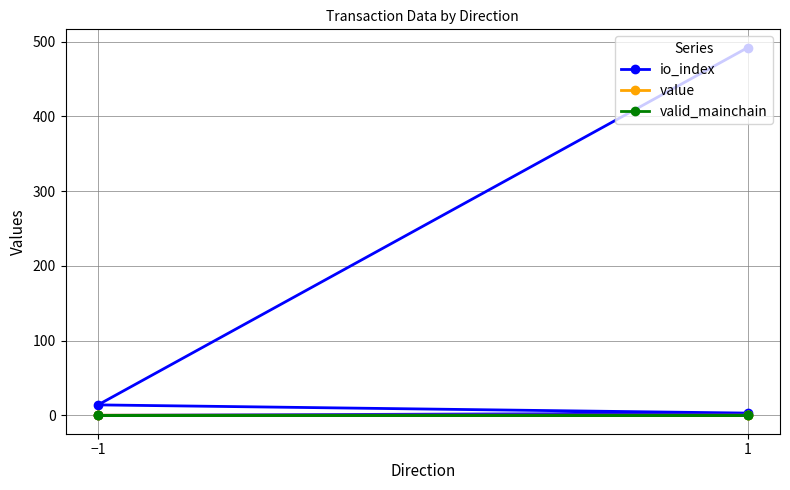

What is the average value of the io_index series?

127.2